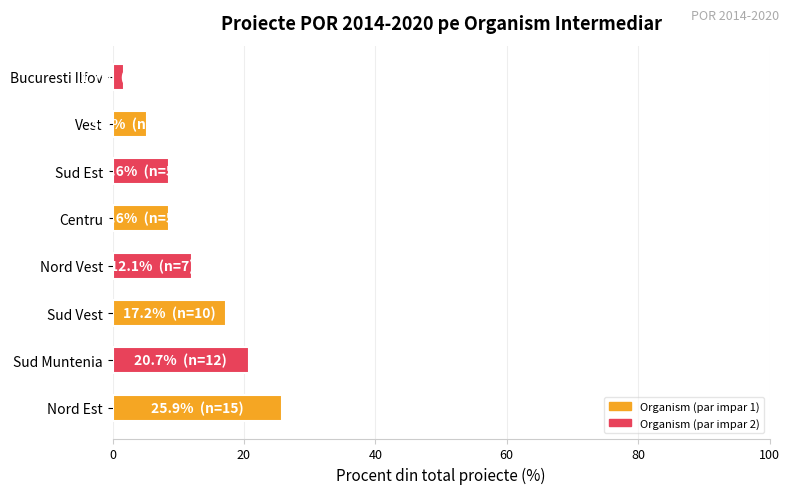

Which has a higher value, Nord Vest or Sud Muntenia?

Sud Muntenia